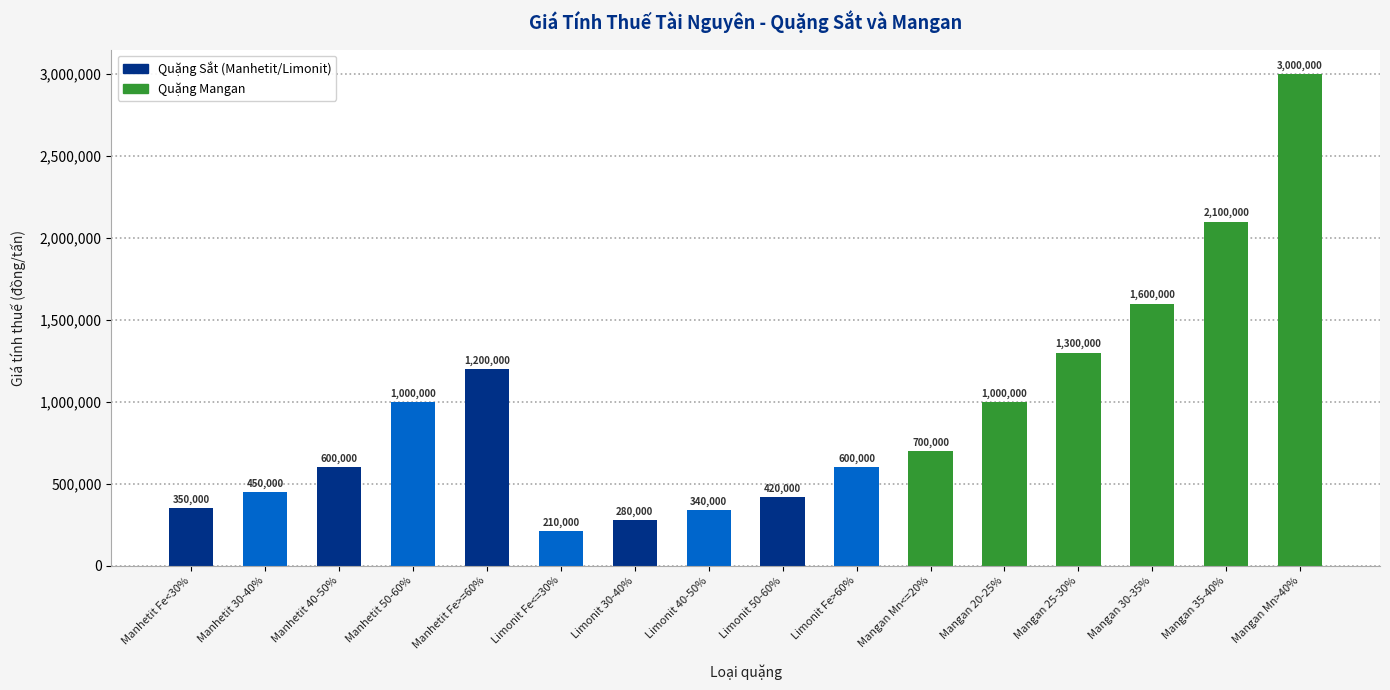

Read the value at Manhetit 40-50%.

600000